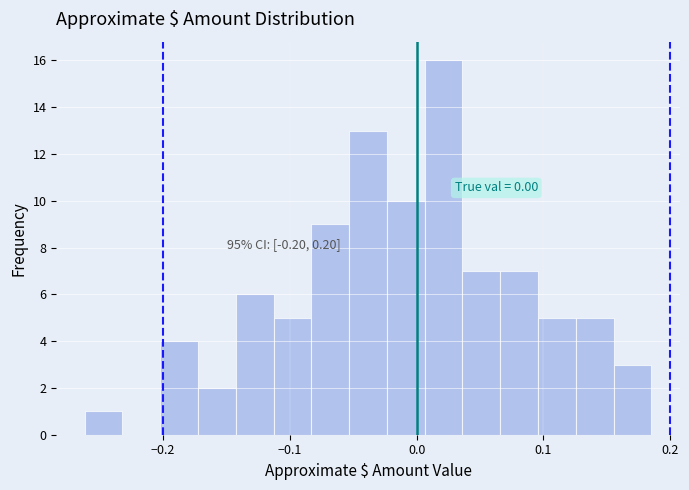

Around what value on the x-axis is the tallest bar? Give the approximate position of its centre, as read against the axis.

0.02